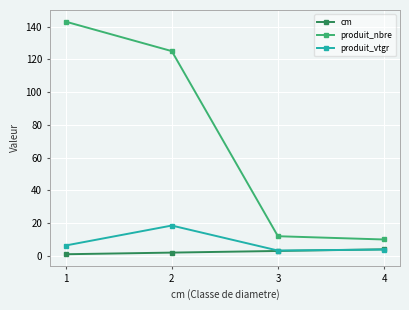

Is the value of produit_vtgr at 3 greater than the value of cm at 1?

Yes